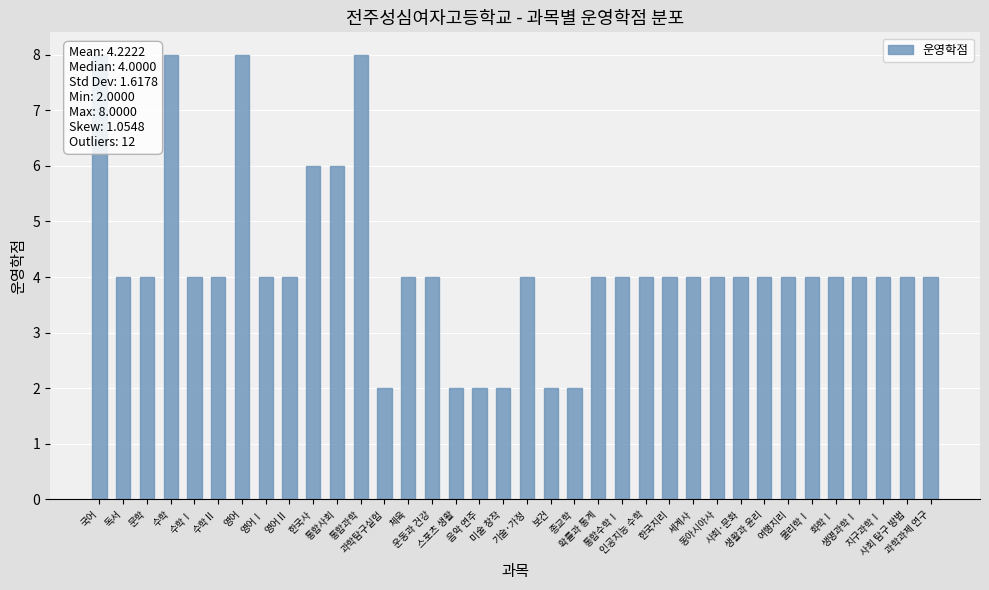

What is the value of the 30th bar from the left?

4